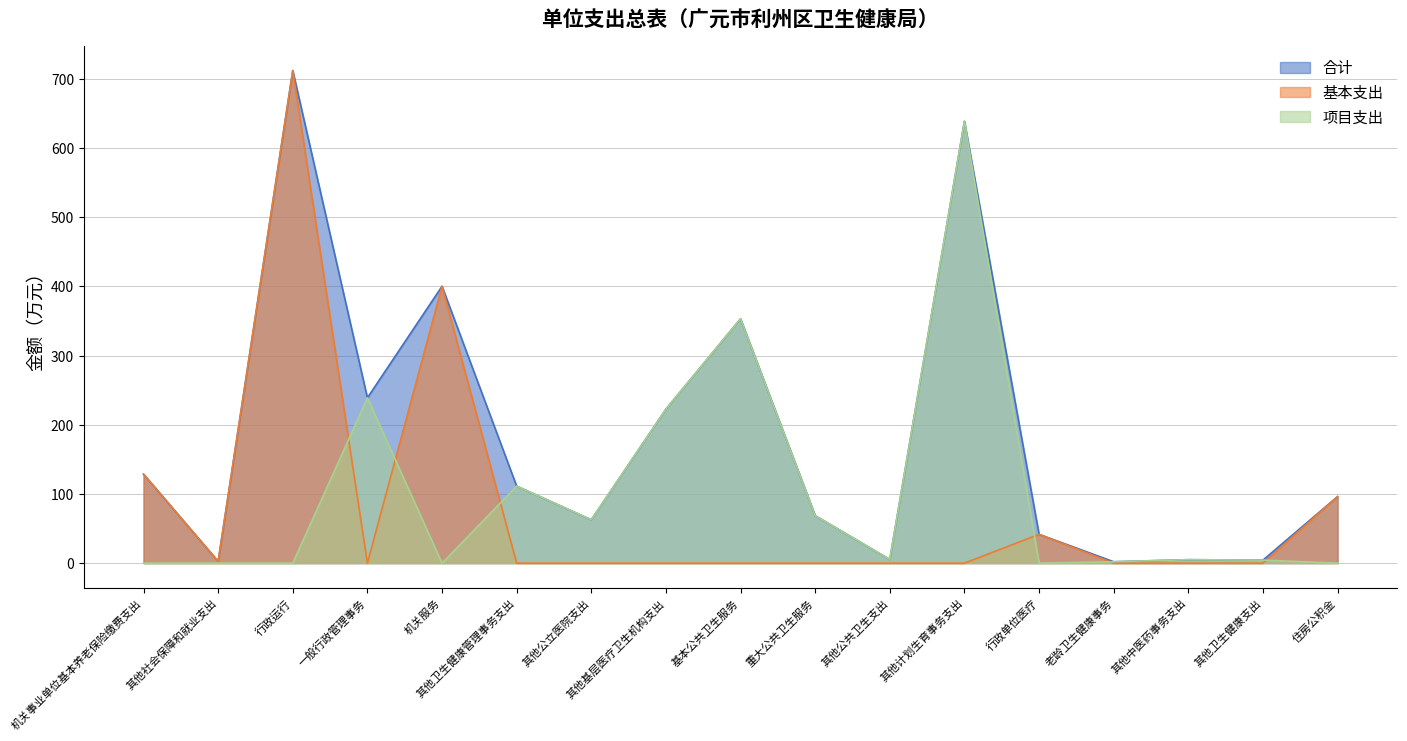

True or false: 合计 has a value of 5.0 at 其他中医药事务支出.

True